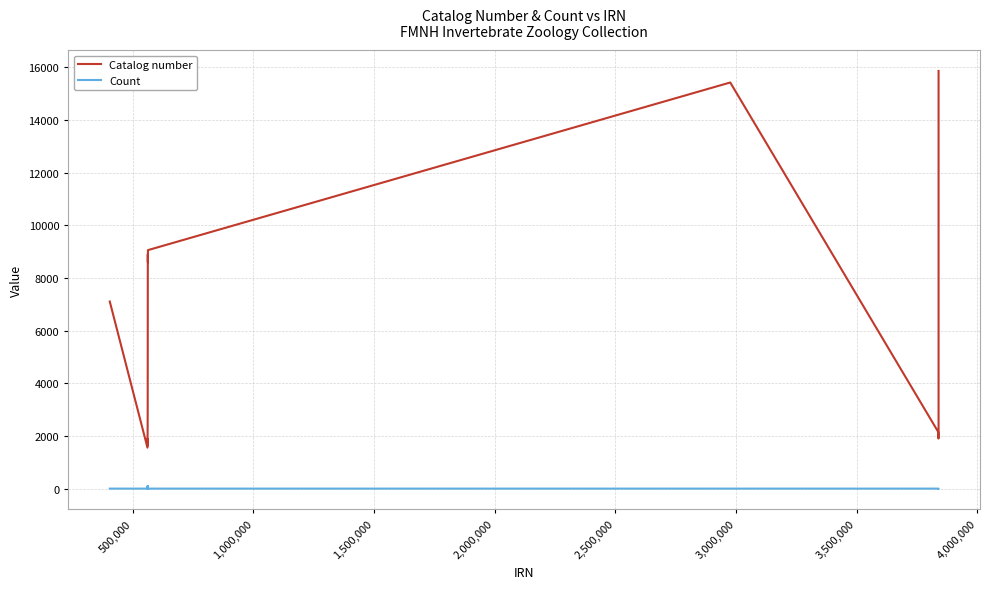

Rank the series by their average value, from highest to lowest.

Catalog number, Count